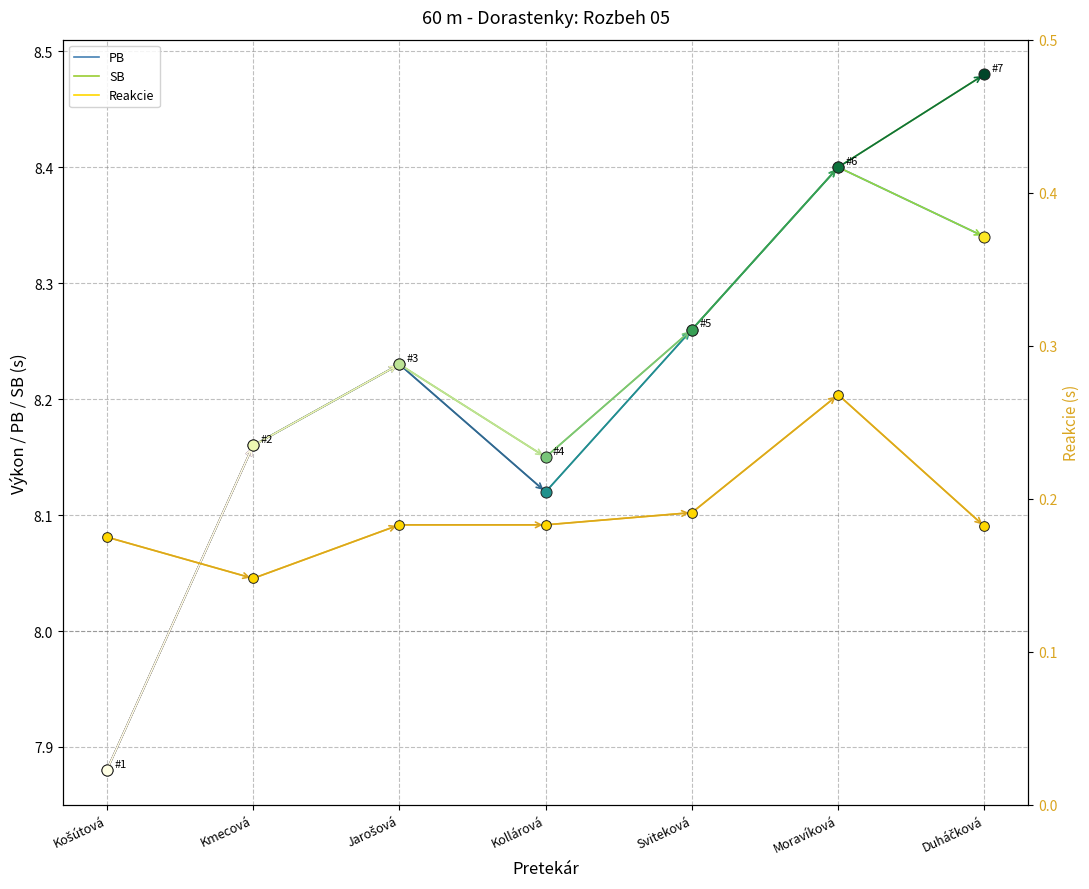

What is the label of the 4th point from the right?

Kollárová